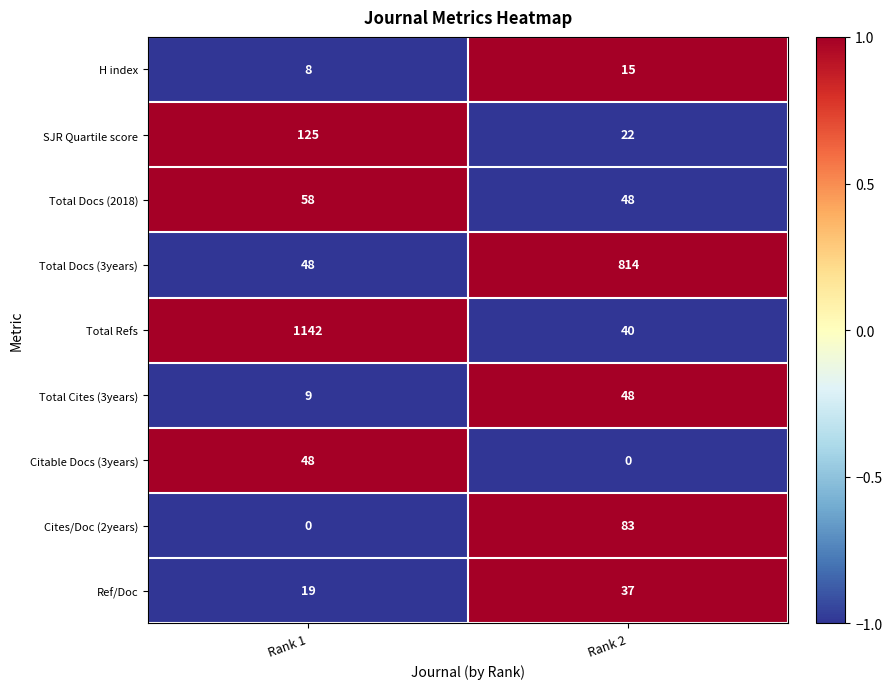

Which series has the largest total across all categories?

Total Refs